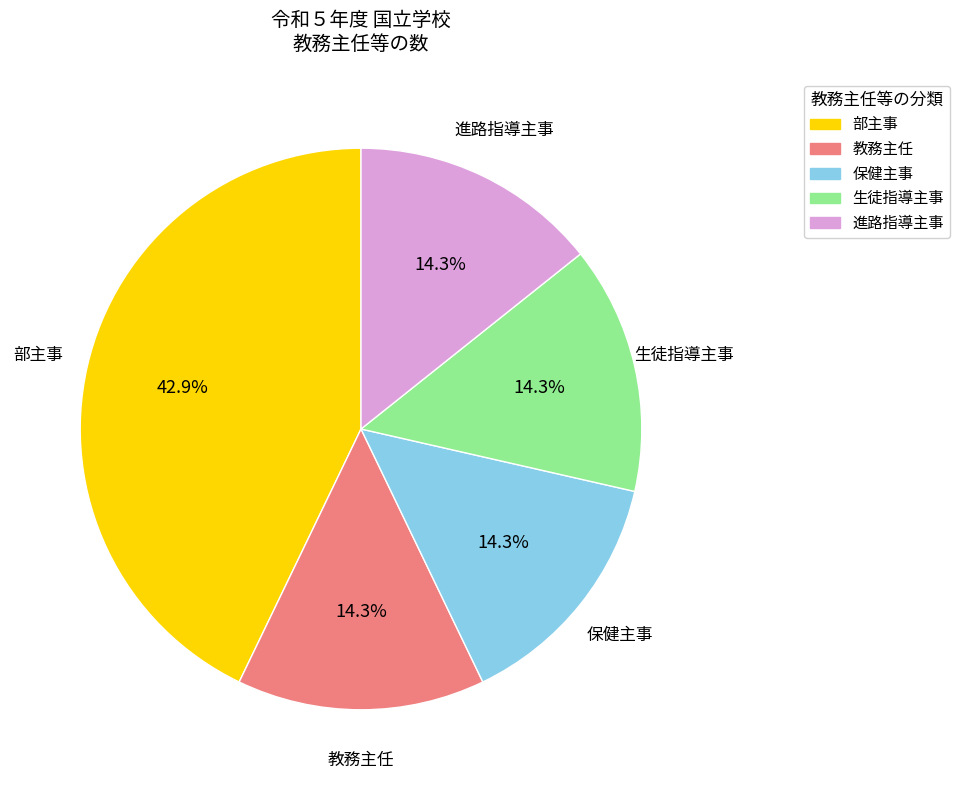

Count the number of slices in the pie.

5